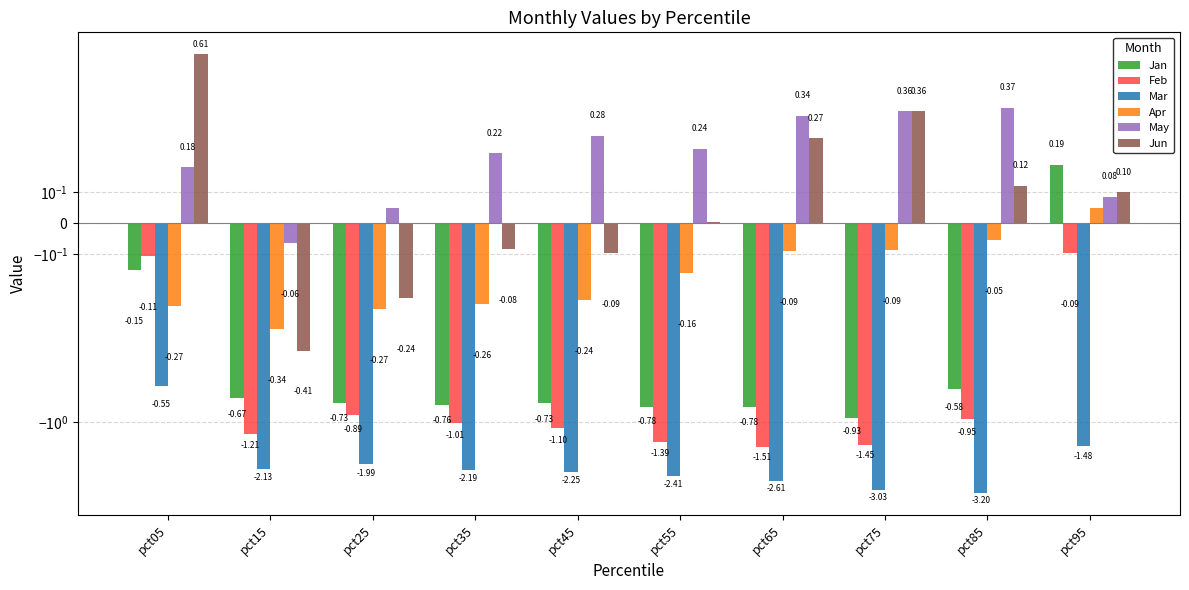

What is the value of the Feb bar at the 4th from the left?

-1.0